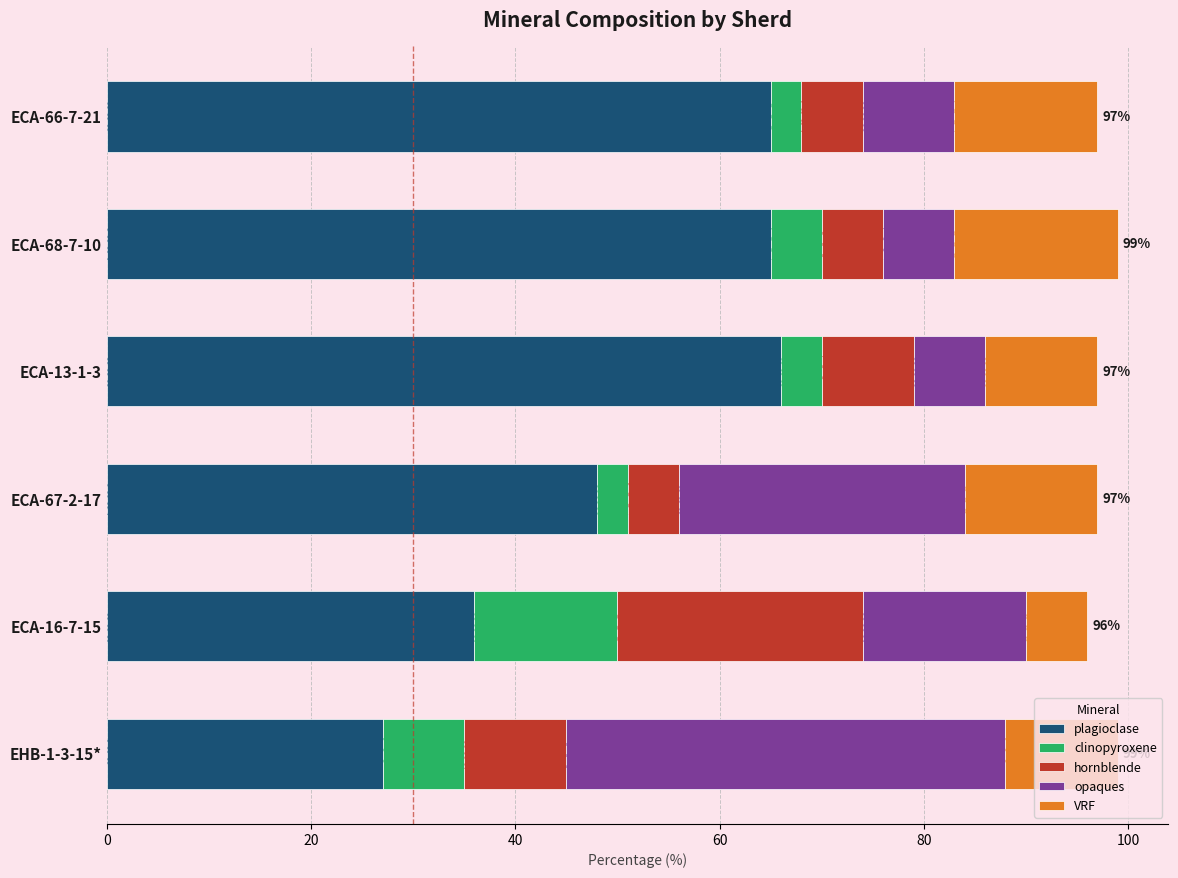

The value of opaques at ECA-67-2-17 is 28. True or false?

True